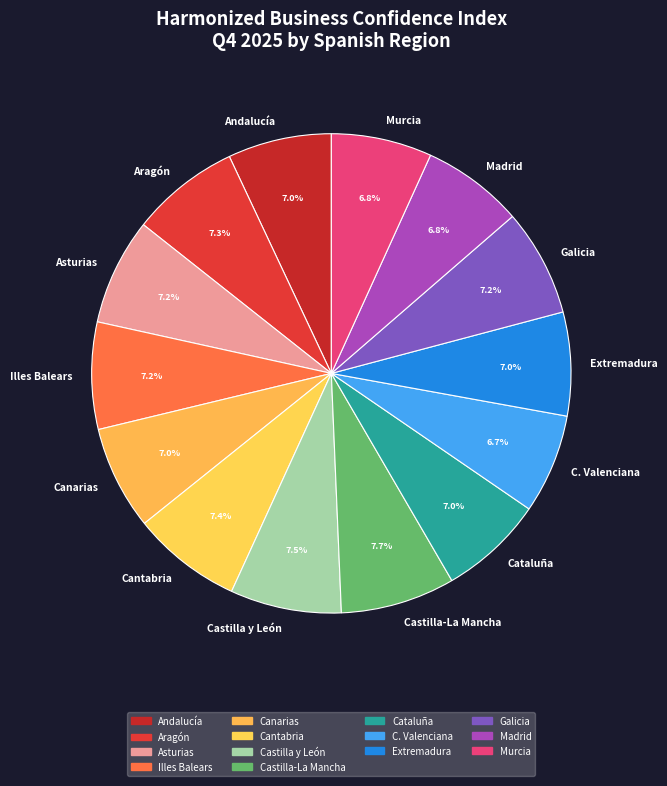

How many segments does this pie chart have?

14